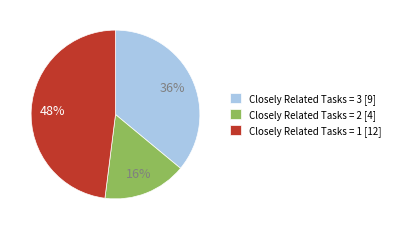

What percentage is the Closely Related Tasks = 2 [4] slice, to the nearest percent?

16%